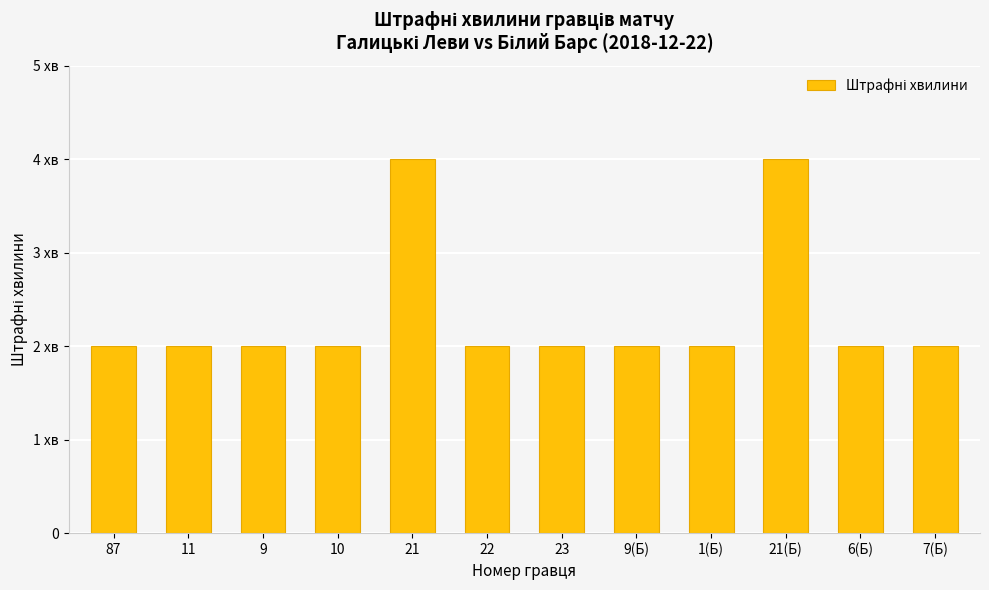

Rank the categories by value from highest to lowest.

21, 21(Б), 87, 11, 9, 10, 22, 23, 9(Б), 1(Б), 6(Б), 7(Б)